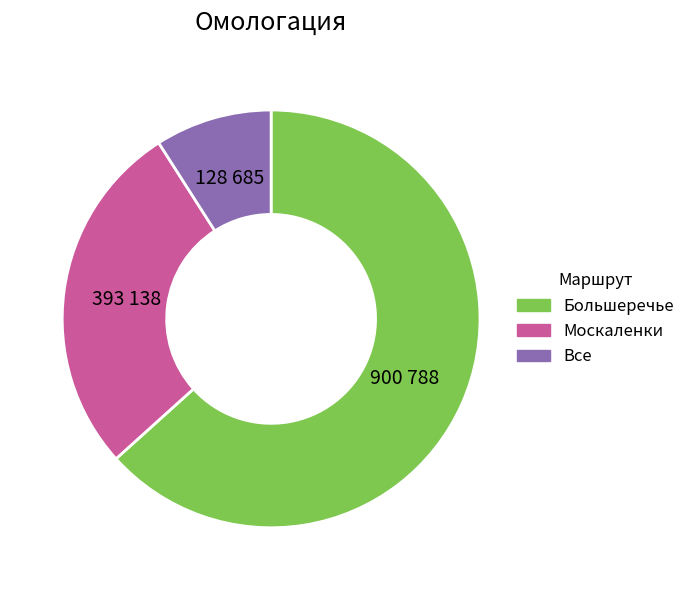

True or false: Большеречье accounts for 52% of the total.

False